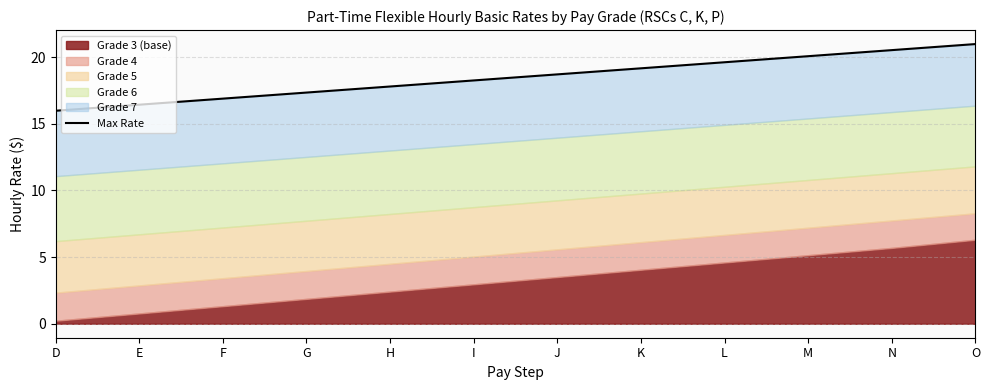

What is the sum of all values?

221.8